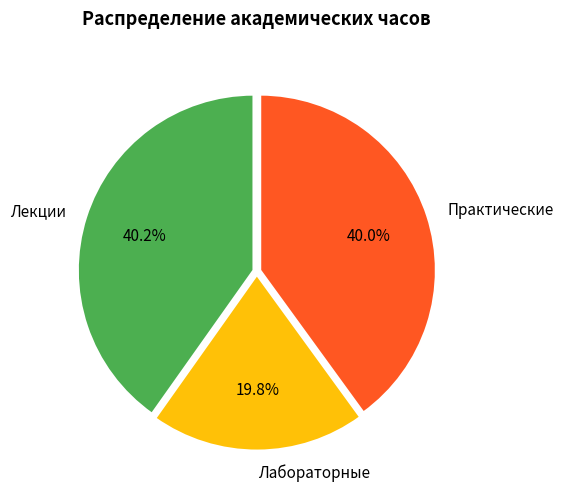

Count the number of slices in the pie.

3